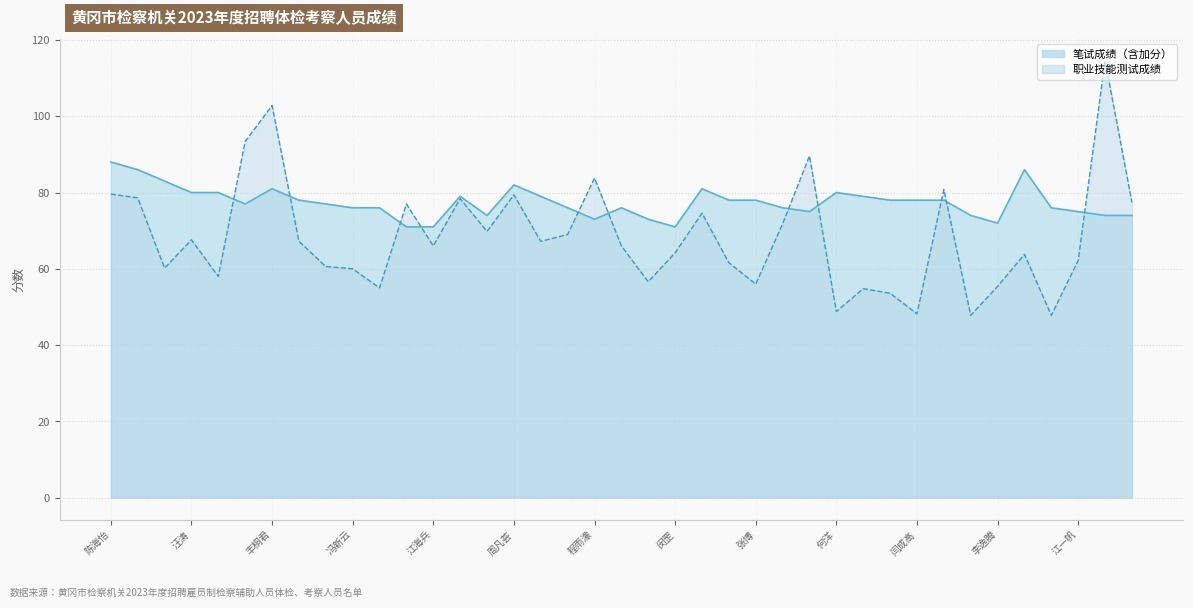

Which series has the widest spread of values?

职业技能测试成绩